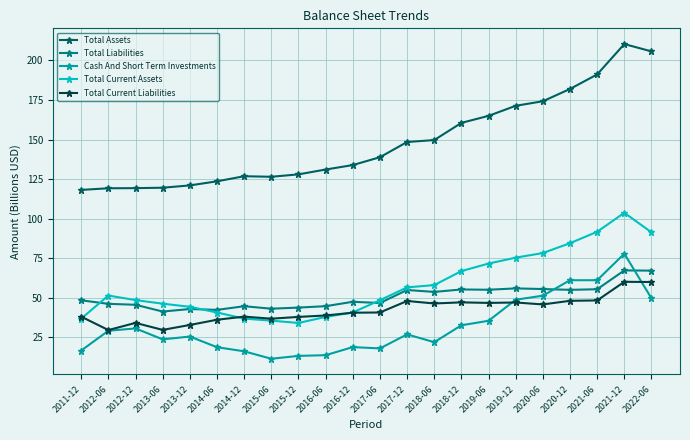

Is the value of Cash And Short Term Investments at 2013-06 greater than the value of Total Liabilities at 2022-06?

No